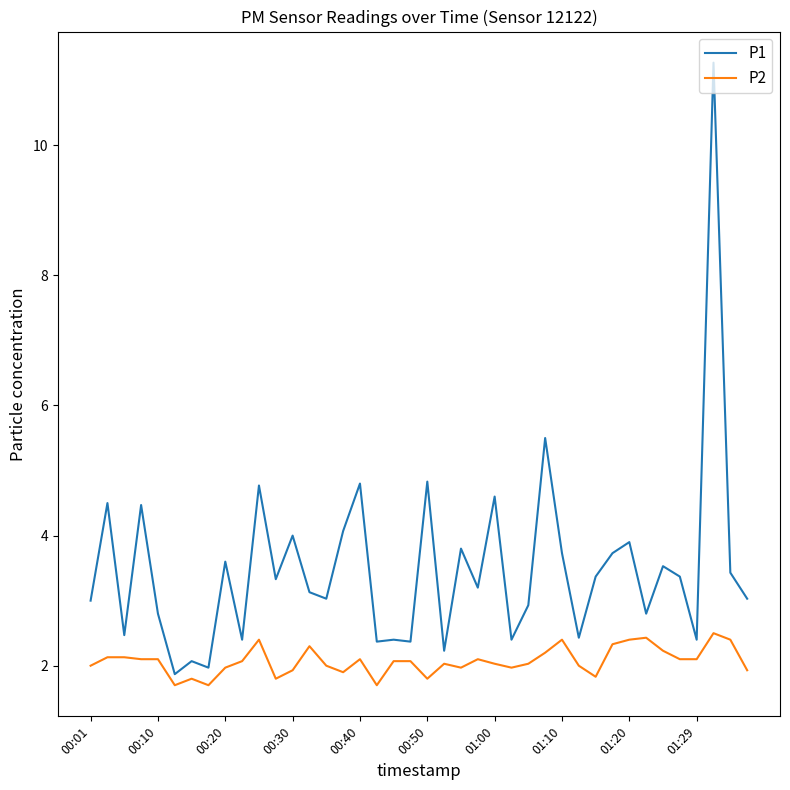

What is the difference between the maximum and minimum values in the P2 series?

0.8